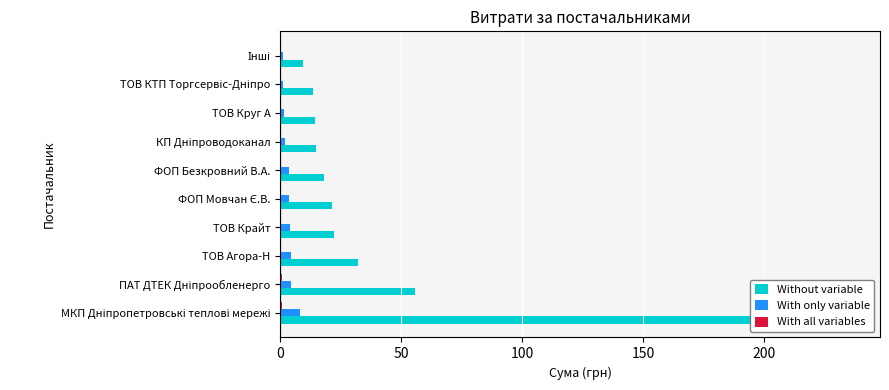

What is the total value across all series at МКП Дніпропетровські теплові мережі?

244.9